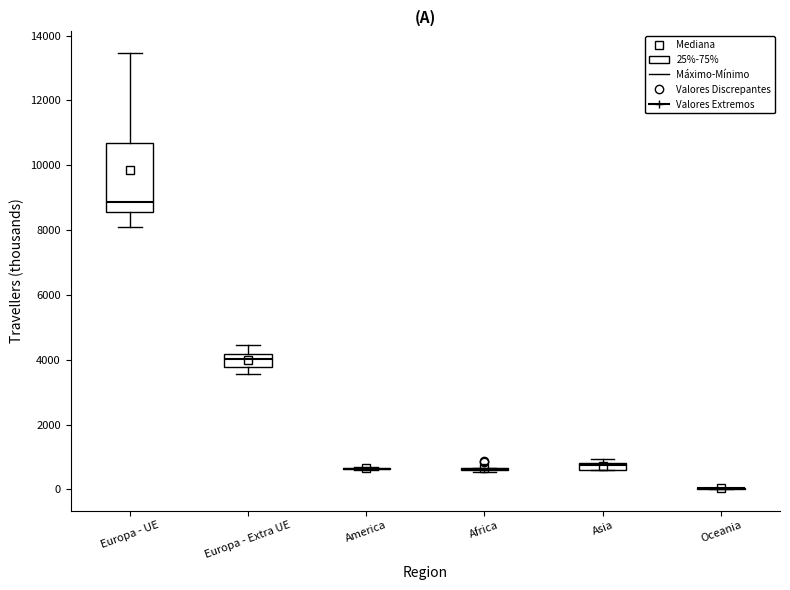

Comparing the boxes themselves (not the whiskers), which one is the tallest?

Europa - UE